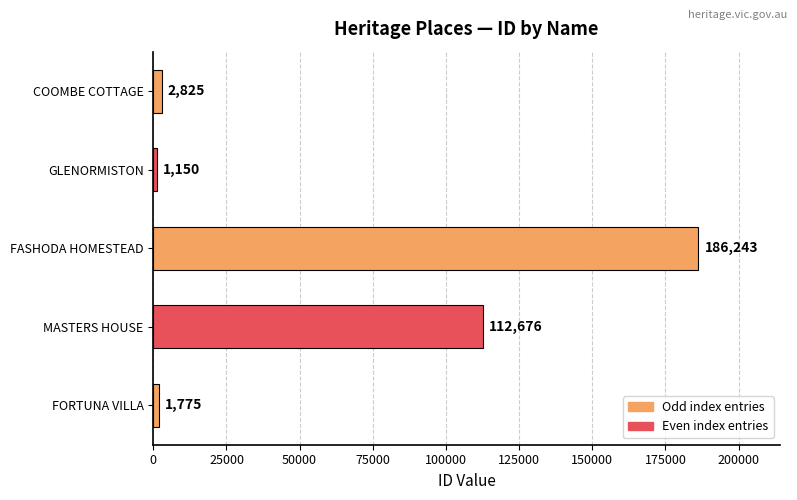

List the labels in order of value, smallest first.

GLENORMISTON, FORTUNA VILLA, COOMBE COTTAGE, MASTERS HOUSE, FASHODA HOMESTEAD